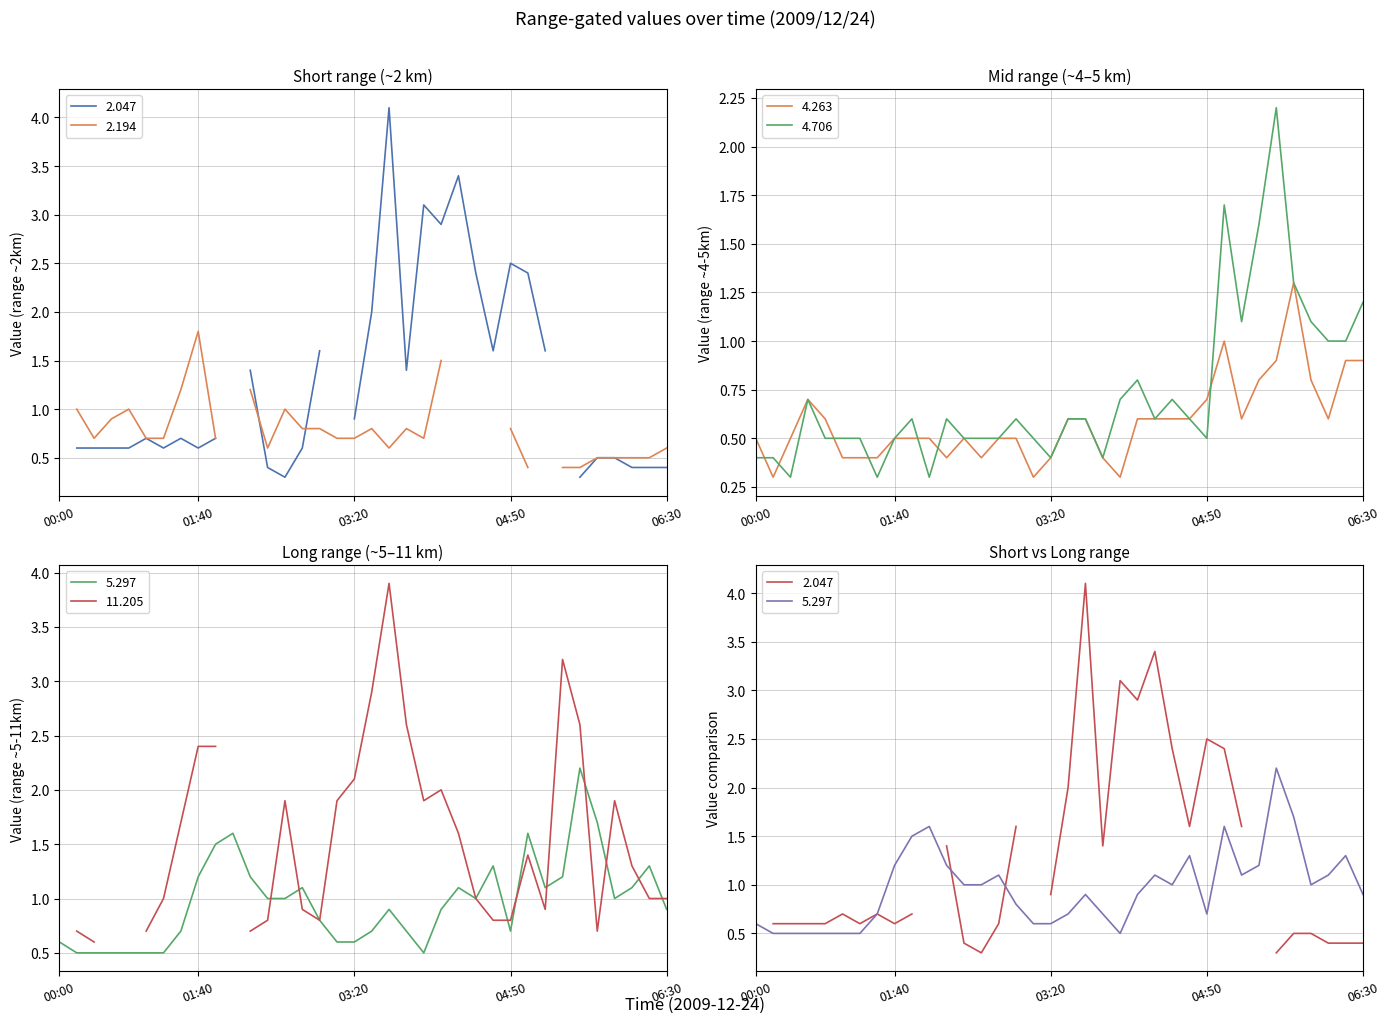

At which label does 4.263 reach its minimum?

2009/12/24 00:20